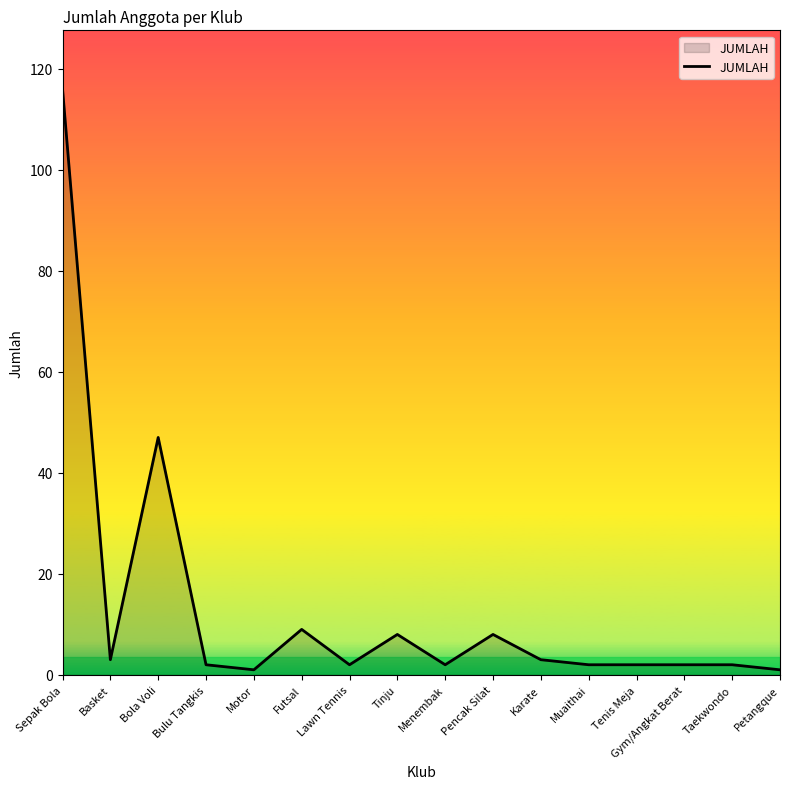

What position from the left is Sepak Bola?

1